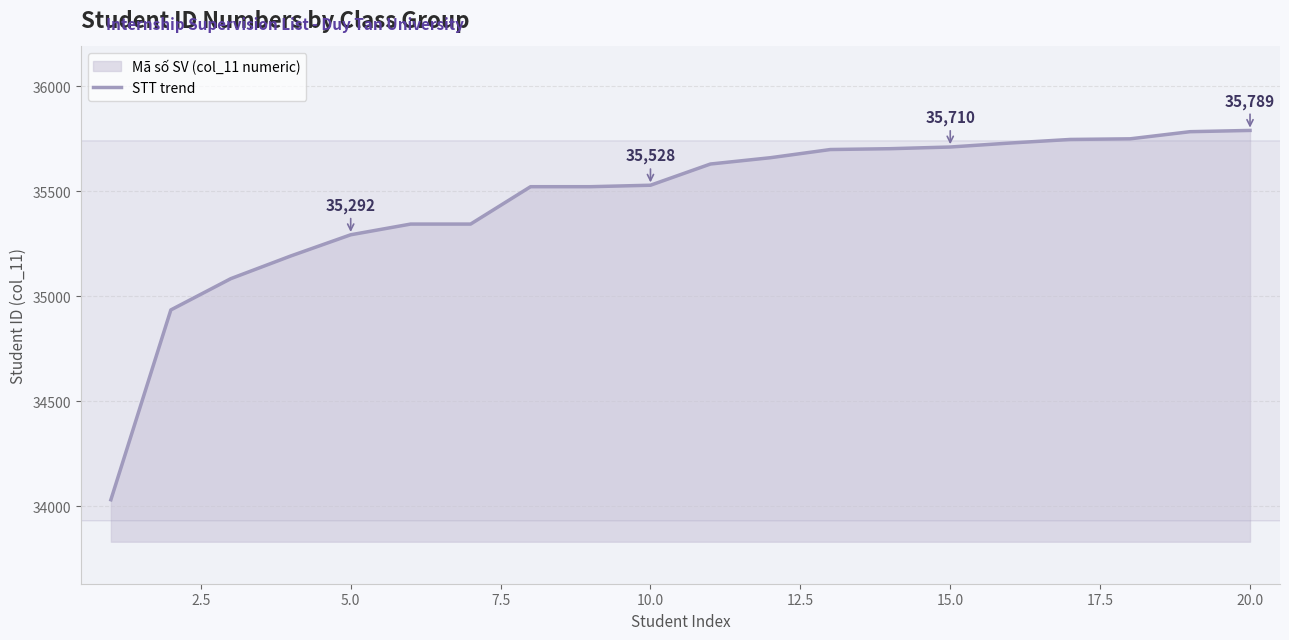

What is the smallest value displayed?

34030